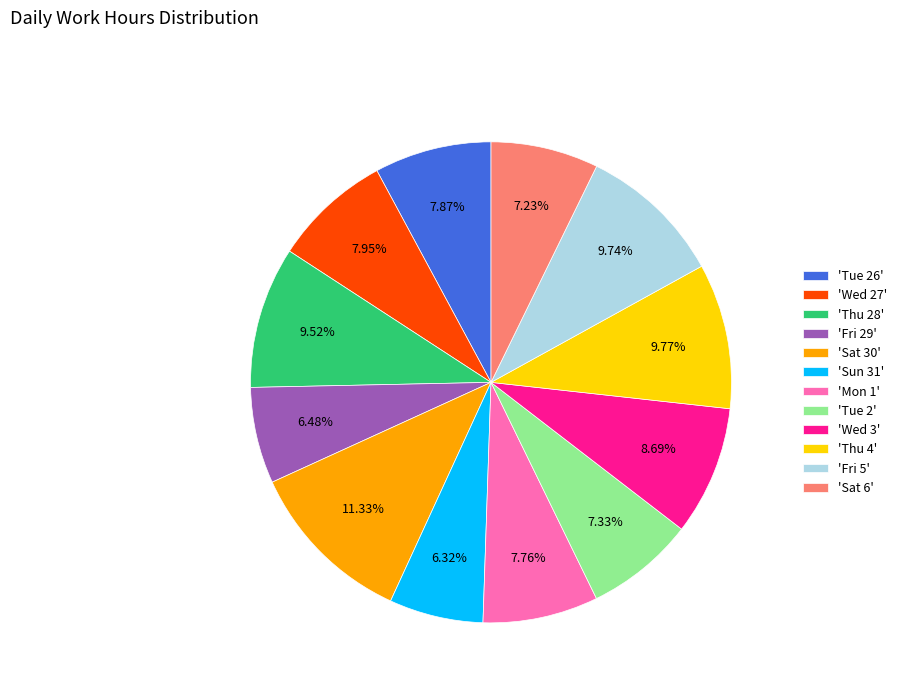

Does 'Wed 3' represent more than half of the total?

No